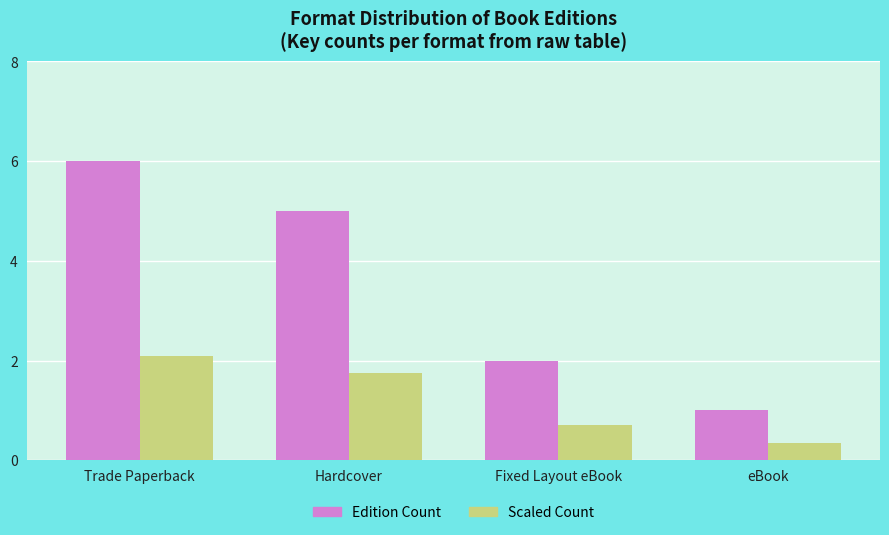

Rank the series by their maximum value, from lowest to highest.

Scaled Count, Edition Count